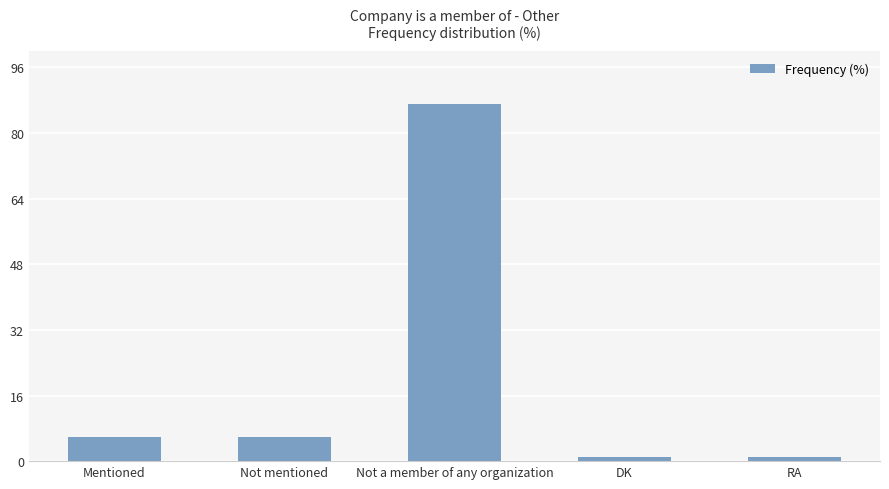

Reading left to right, what are all the values shown in this chart?

Mentioned=6	Not mentioned=6	Not a member of any organization=87	DK=1	RA=1